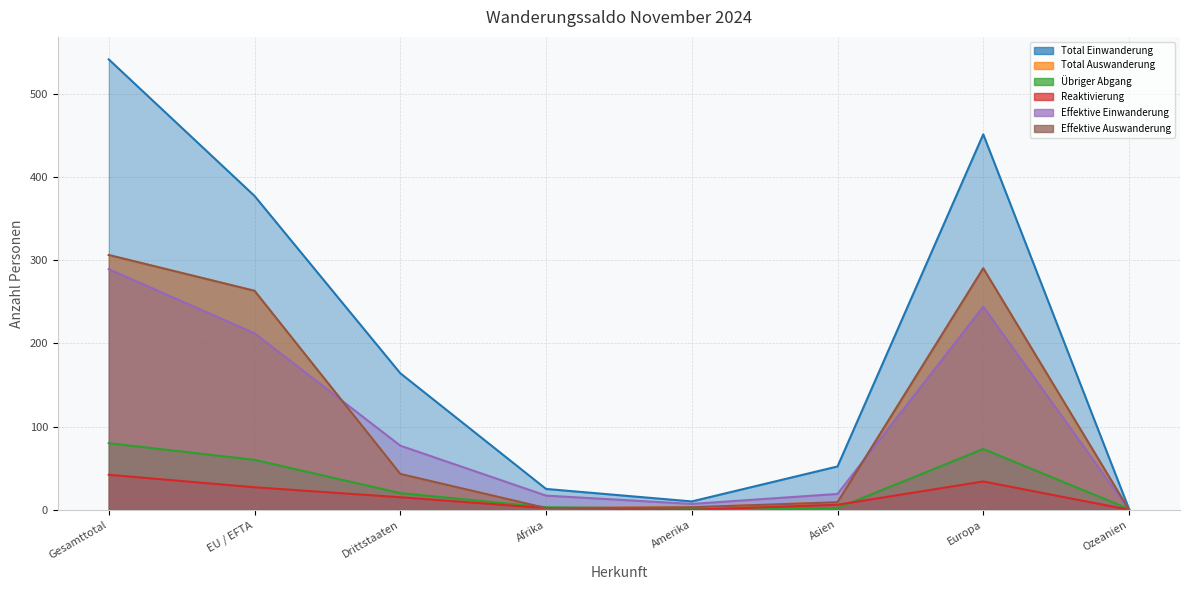

Does the chart have visible grid lines?

Yes